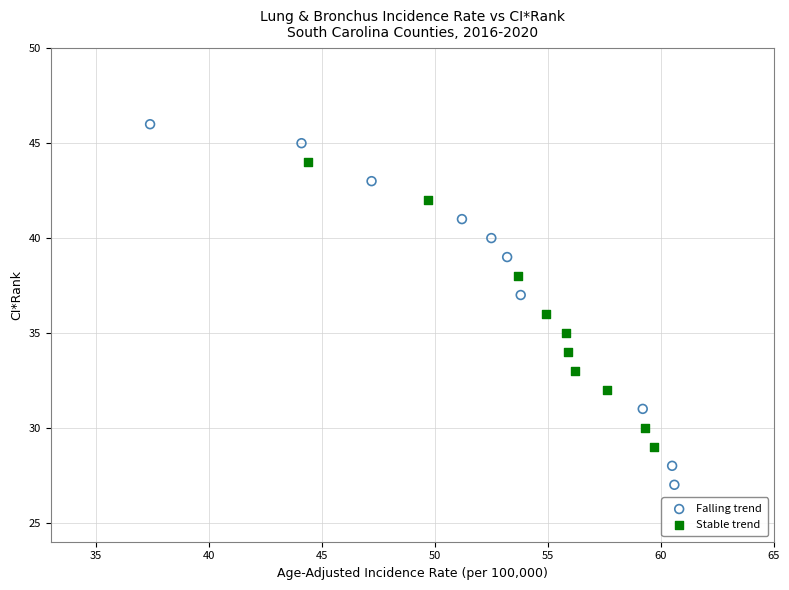

Which series reaches the minimum Y coordinate?

Falling trend